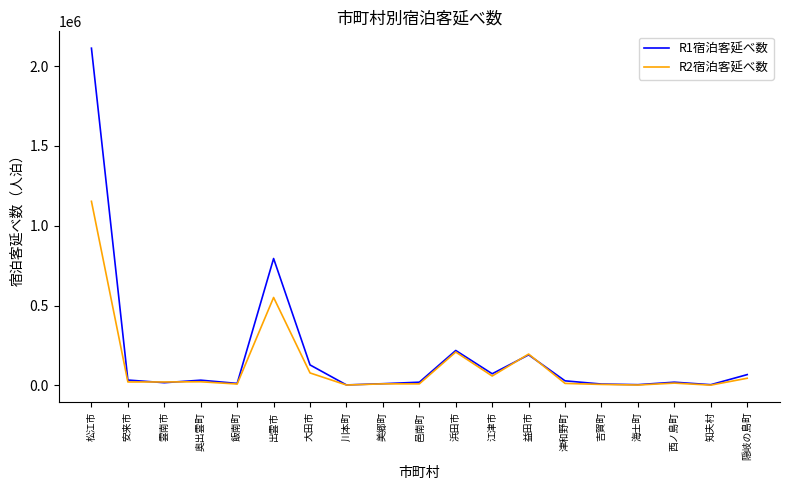

Does the chart have visible grid lines?

No